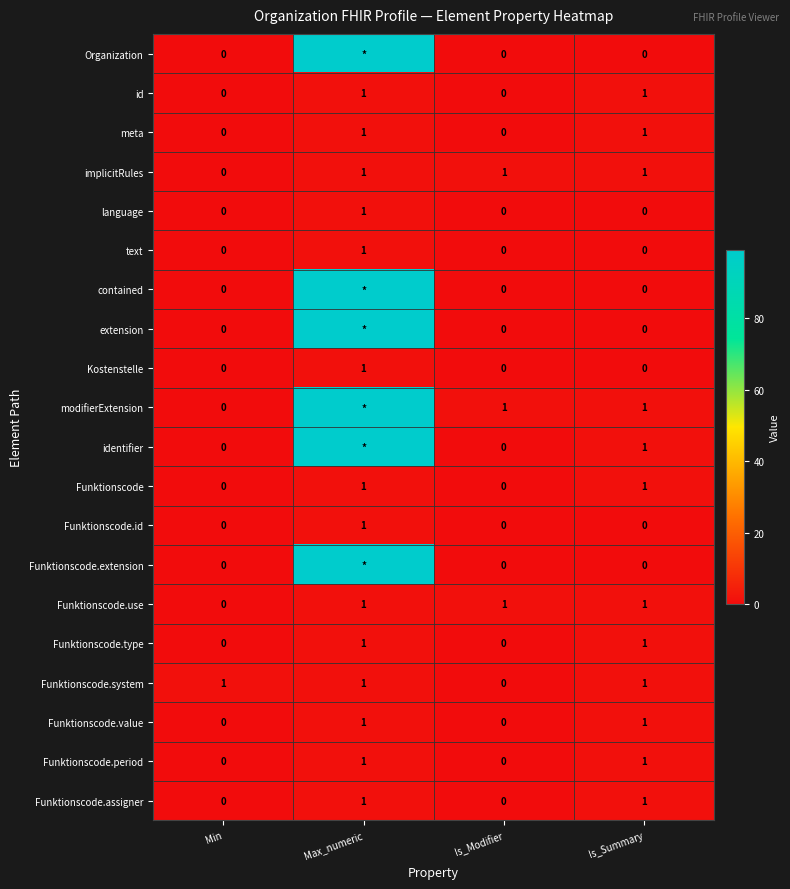

What is the sum of all Funktionscode.system values?

3